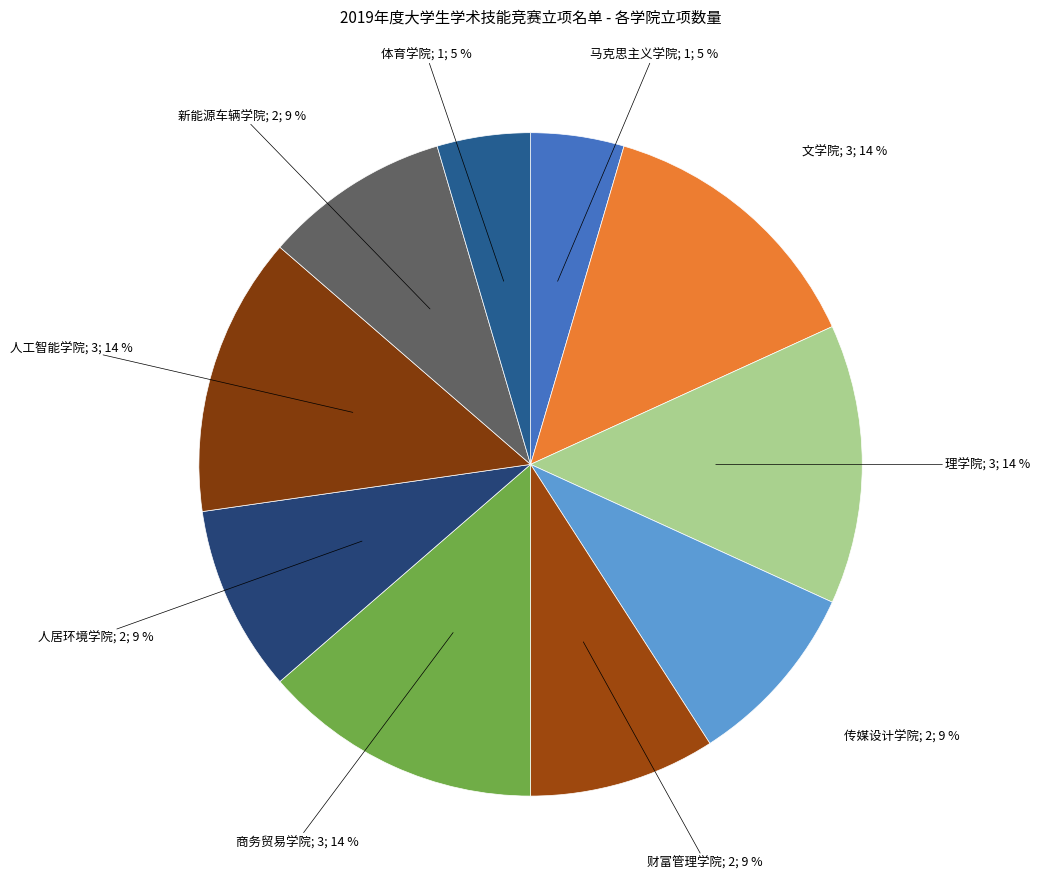

Which slice is the smallest?

马克思主义学院